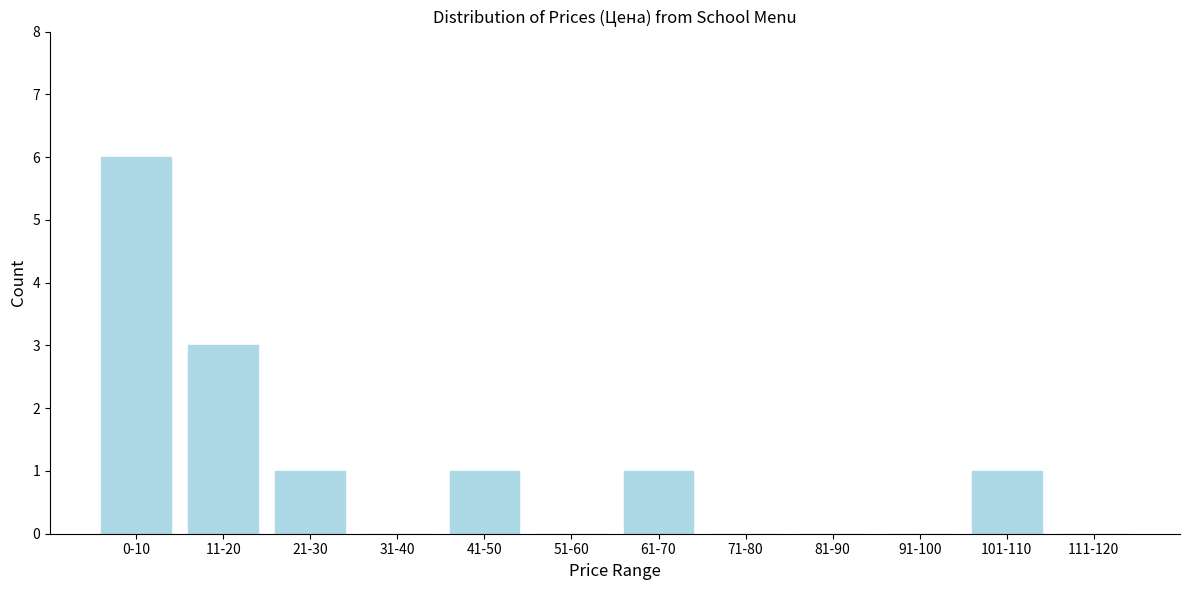

Reading left to right, extract all data points from this chart.

0-10=6	11-20=3	21-30=1	31-40=0	41-50=1	51-60=0	61-70=1	71-80=0	81-90=0	91-100=0	101-110=1	111-120=0